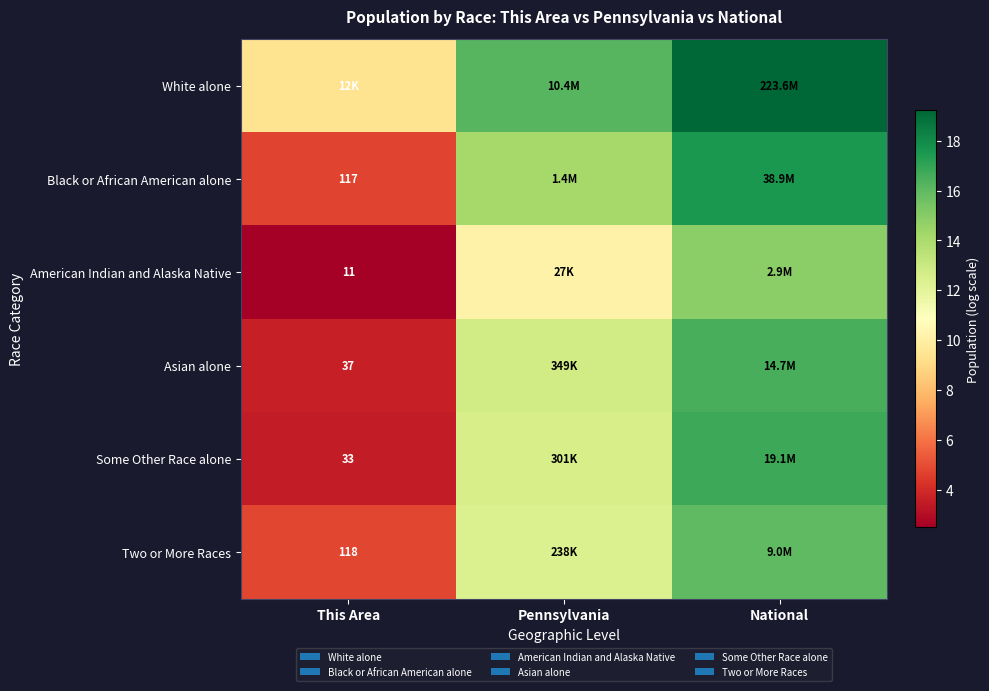

Where is Black or African American alone nearest to the value 11?

Pennsylvania